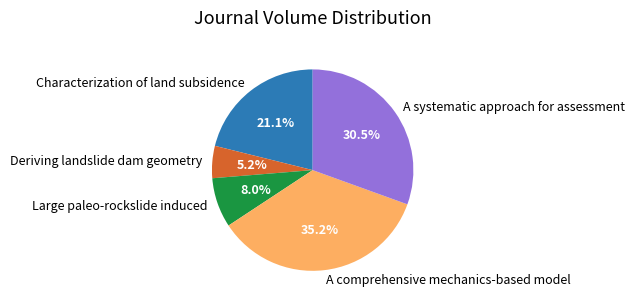

How many segments does this pie chart have?

5